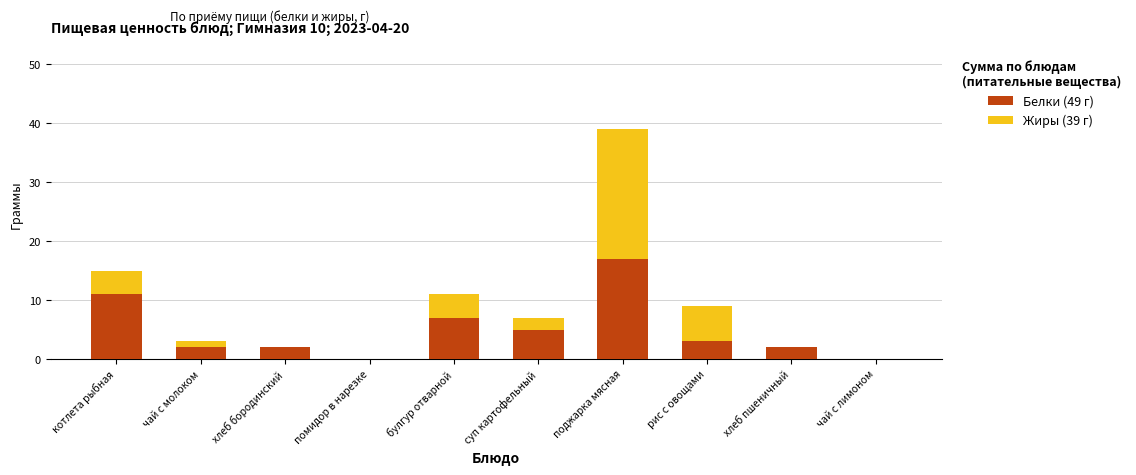

What is the total value across all series at булгур отварной?

11